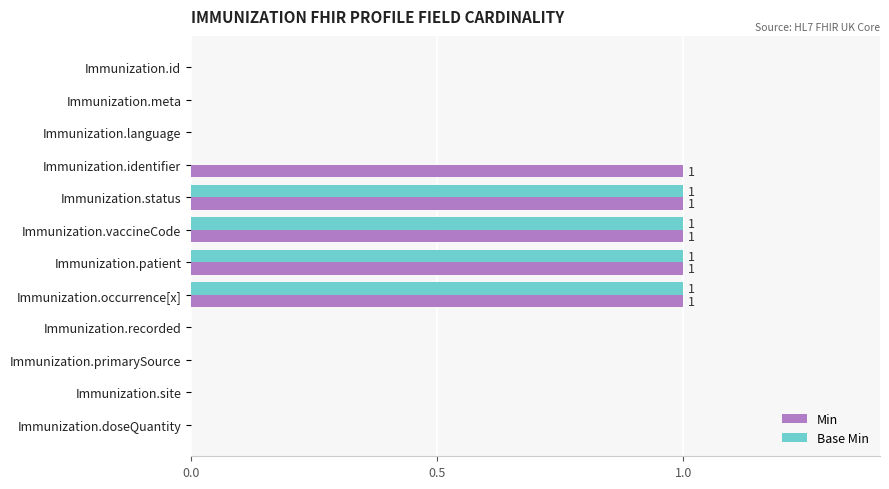

What is the sum of all Base Min values?

4